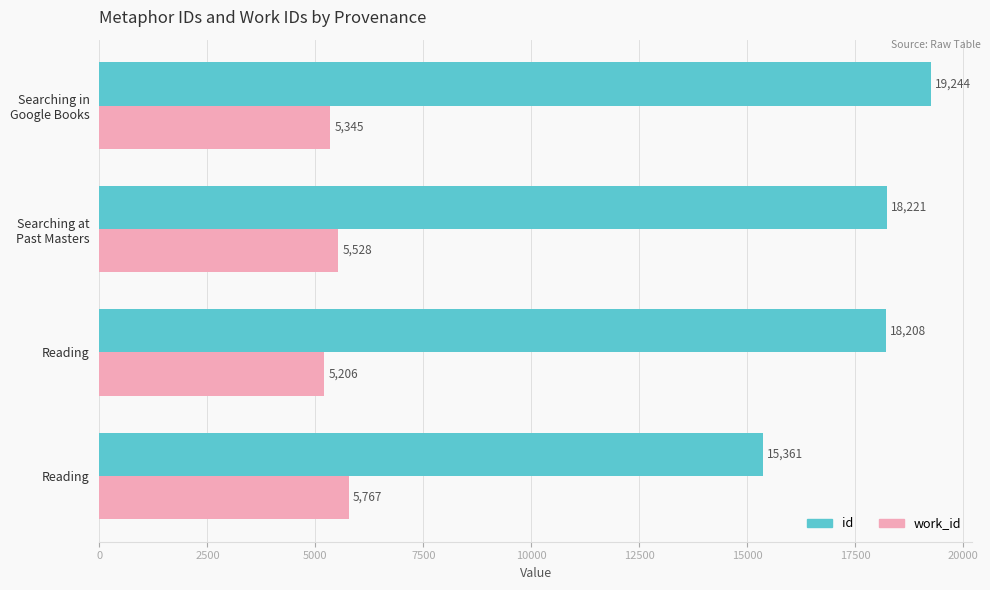

What are all the series names shown in the legend?

id, work_id